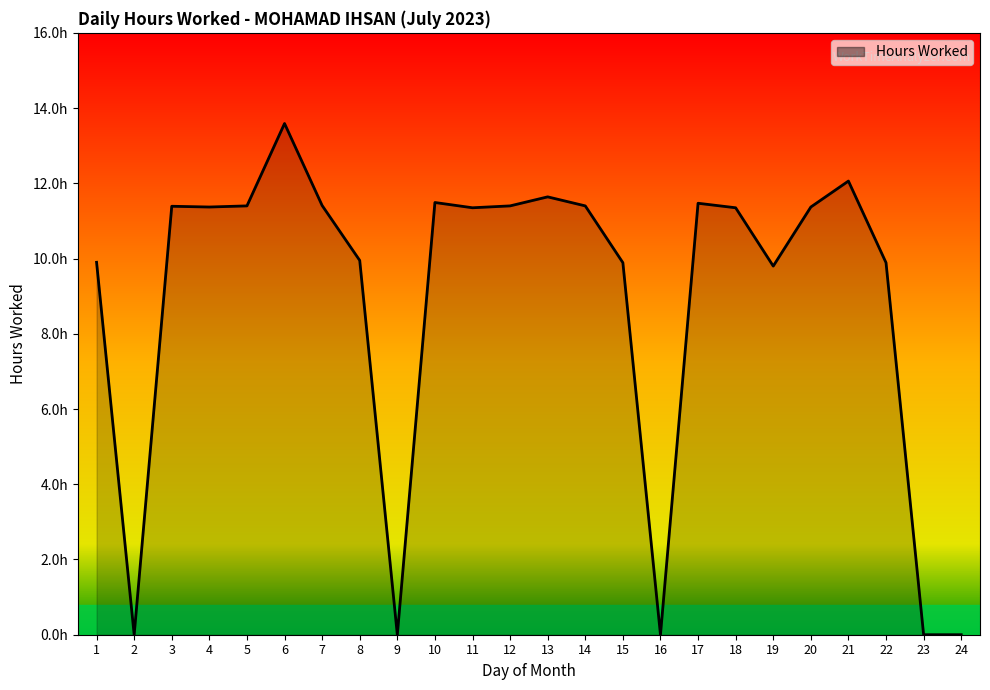

At which category does the data reach its first local peak?

3